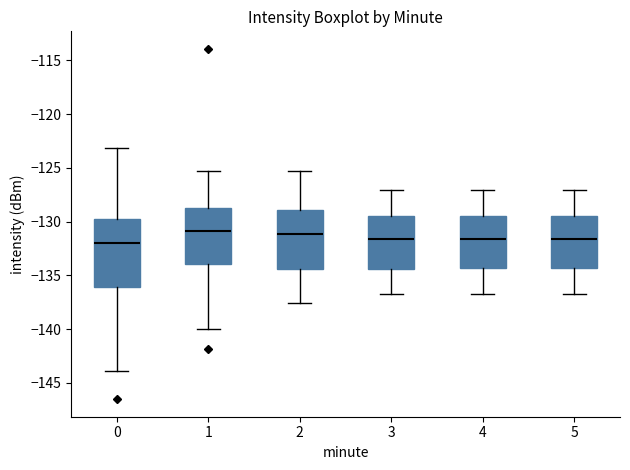

Reading left to right, transcribe this box plot: for each box, give where its median line is, the range the box spans, and where its two whiskers end, as read against the y-axis. The values are not printed on the chart, so give them approximately, as read against the axis.

0: median -132.0, box -136.0 to -130.0, whiskers -144.0 to -123.0
1: median -131.0, box -134.0 to -129.0, whiskers -140.0 to -125.5
2: median -131.0, box -134.5 to -129.0, whiskers -137.5 to -125.5
3: median -131.5, box -134.5 to -129.5, whiskers -137.0 to -127.0
4: median -131.5, box -134.5 to -129.5, whiskers -137.0 to -127.0
5: median -131.5, box -134.5 to -129.5, whiskers -137.0 to -127.0